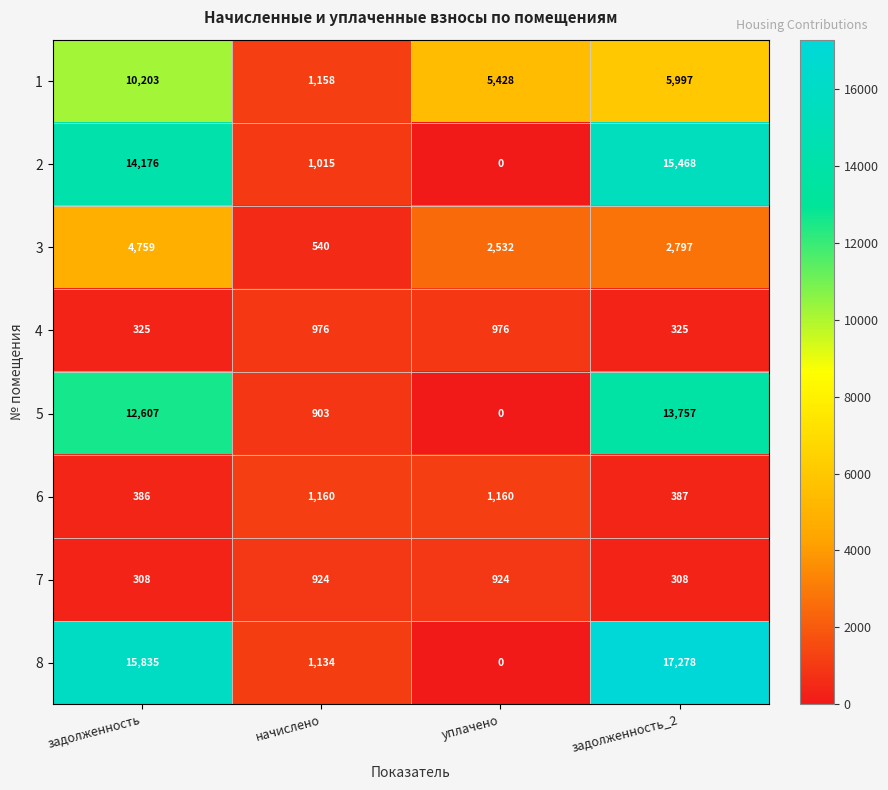

What is the greatest value displayed?

17278